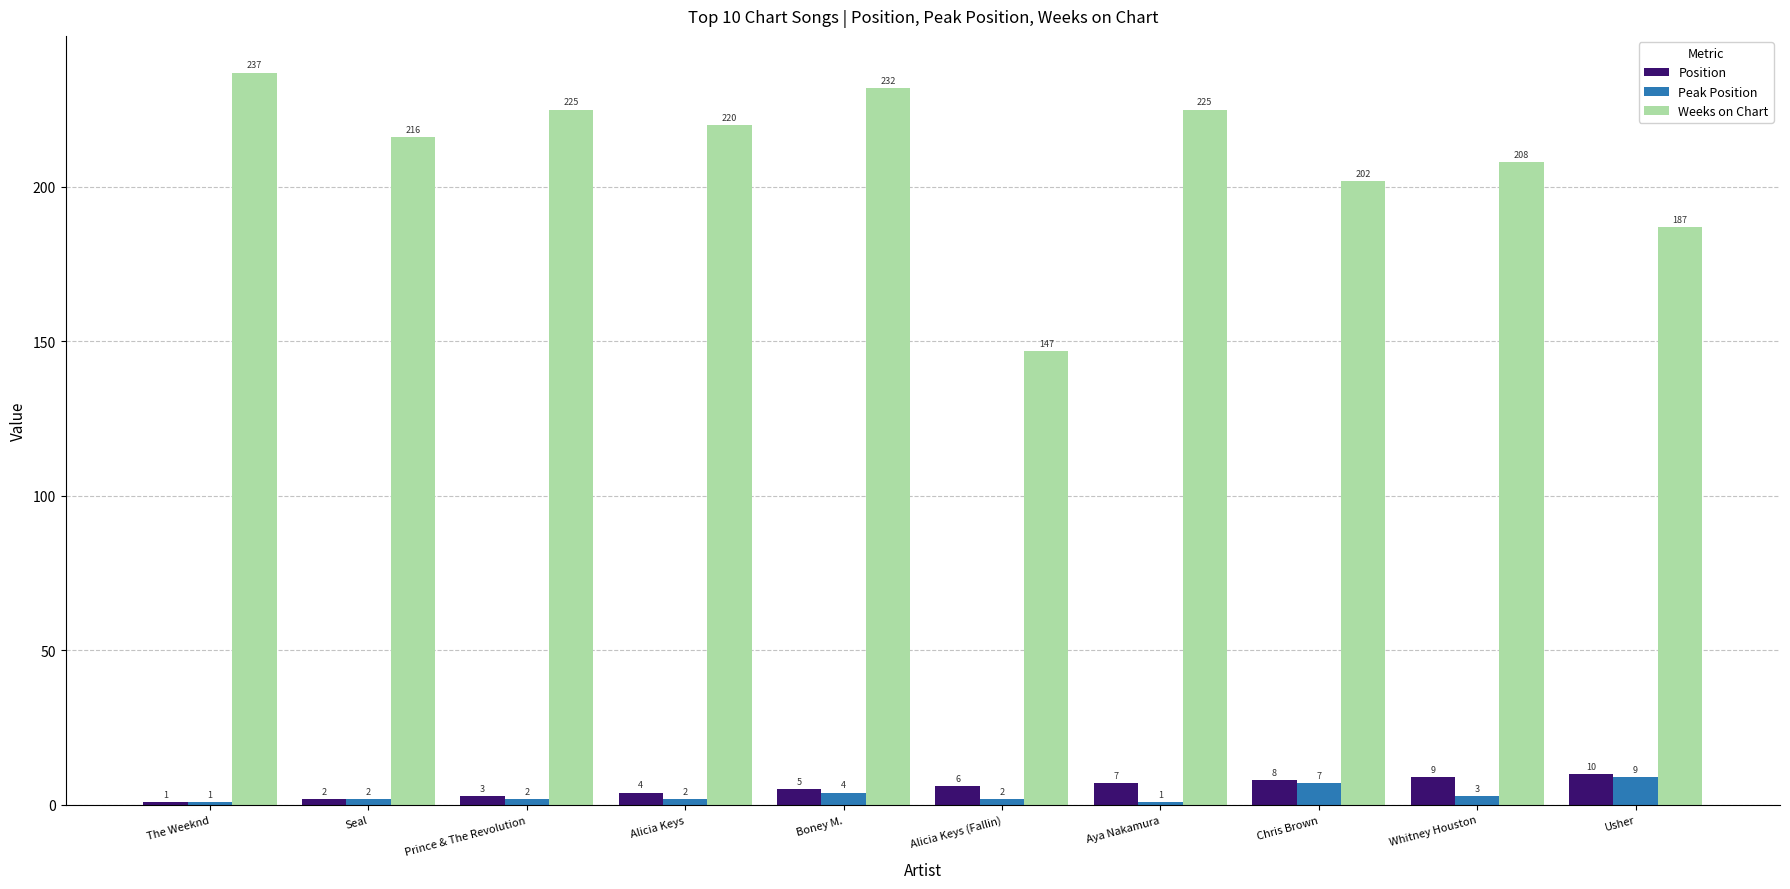

What is the label of the 2nd bar from the left?

Seal